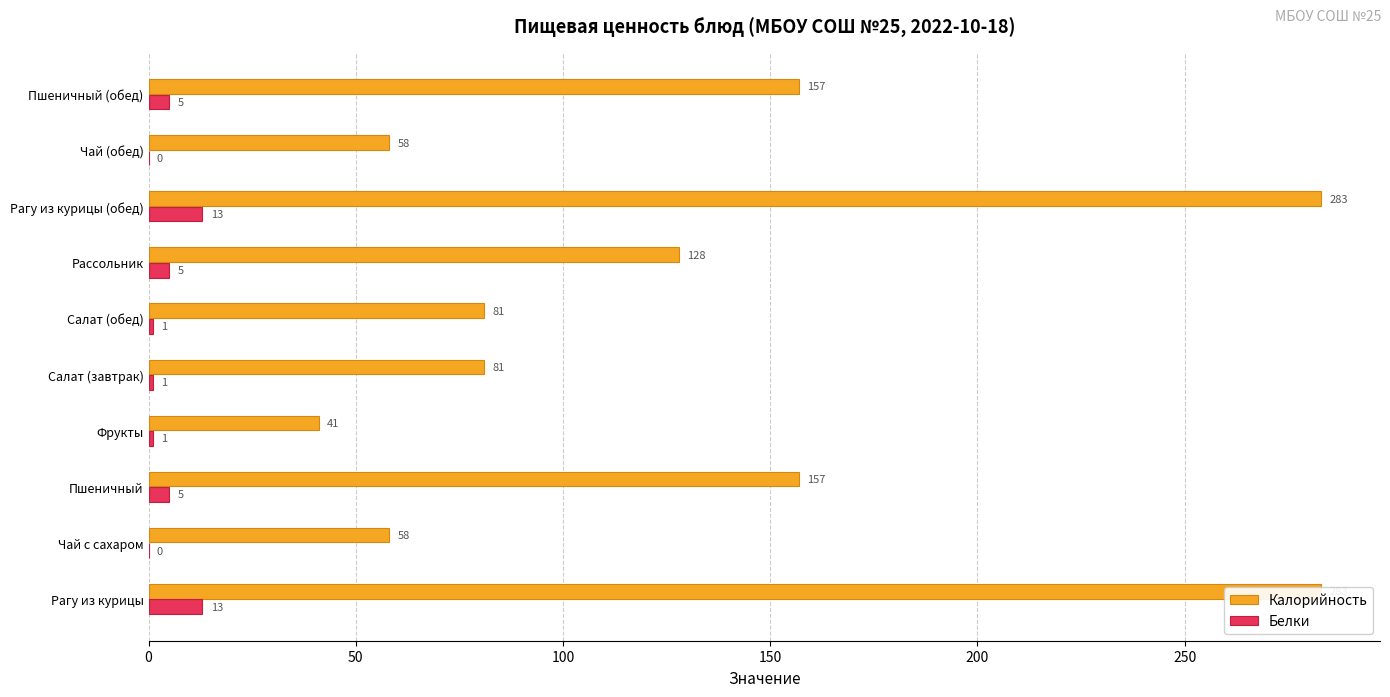

What are all the series names shown in the legend?

Калорийность, Белки